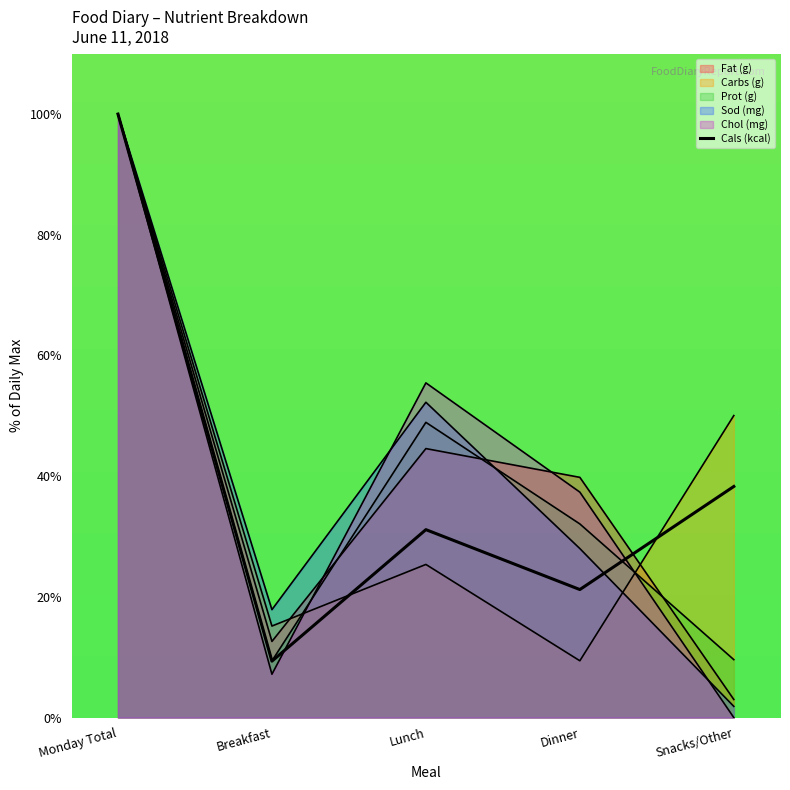

True or false: the data shows 9.3 at Breakfast.

True